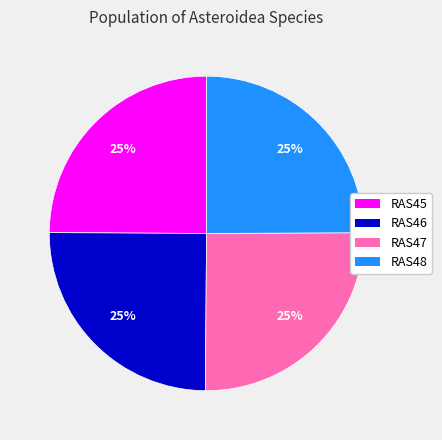

The RAS48 slice represents 10% of the pie. True or false?

False